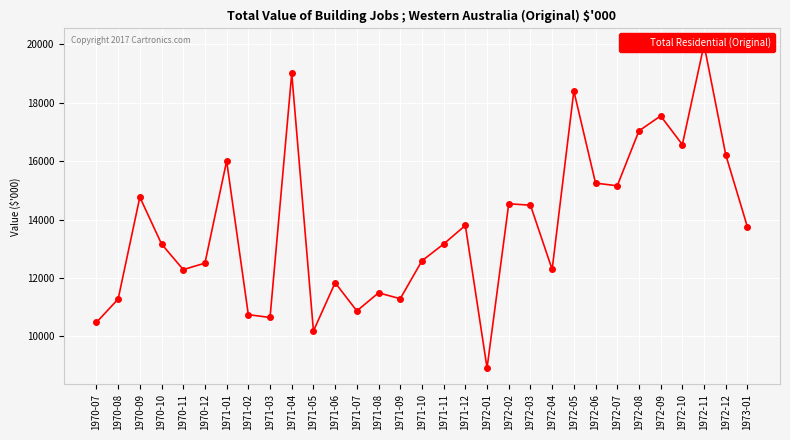

What is the smallest value displayed?

8917